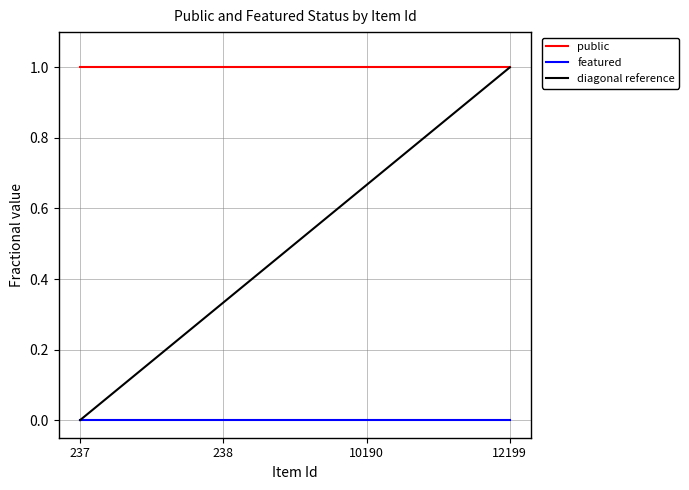

What is the average value of the diagonal reference series?

0.5